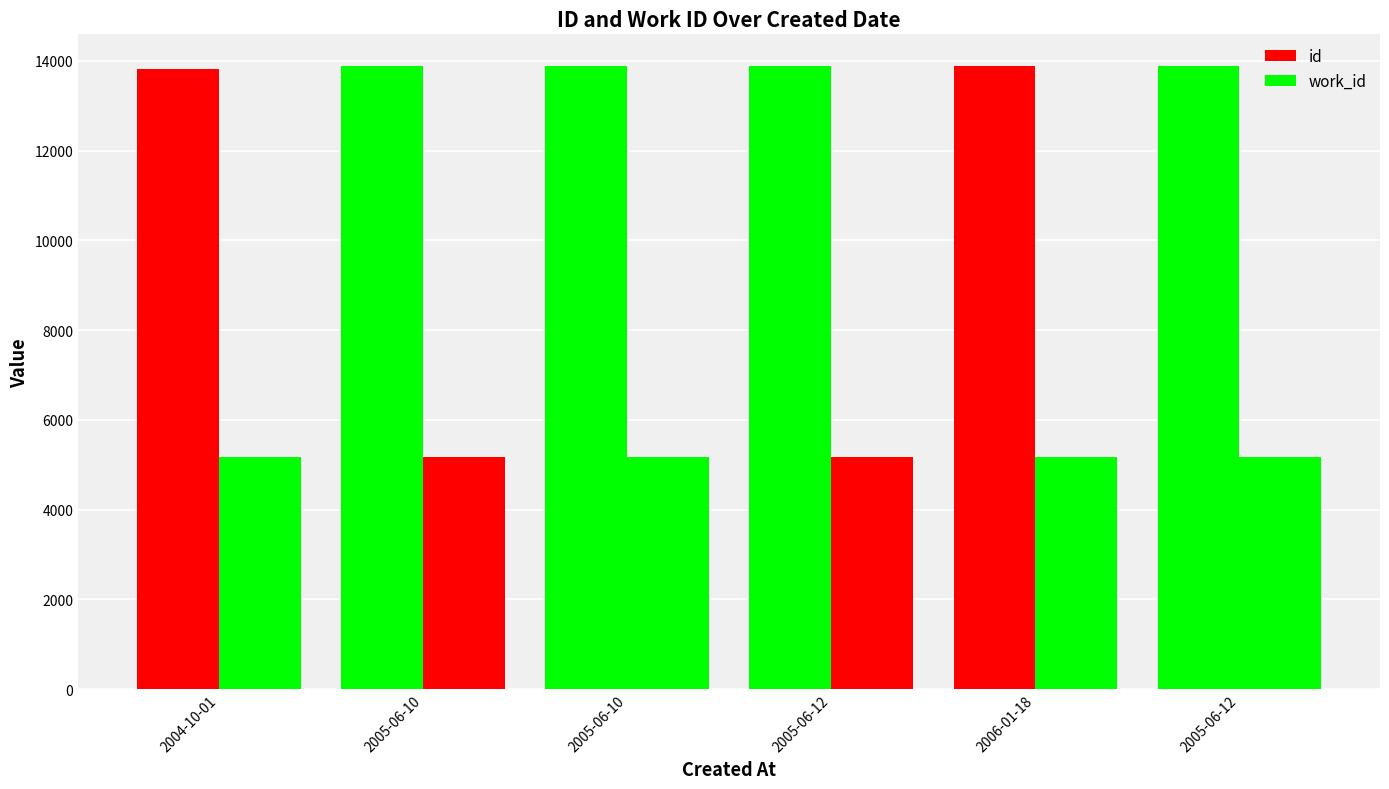

How many distinct data groups are displayed?

2